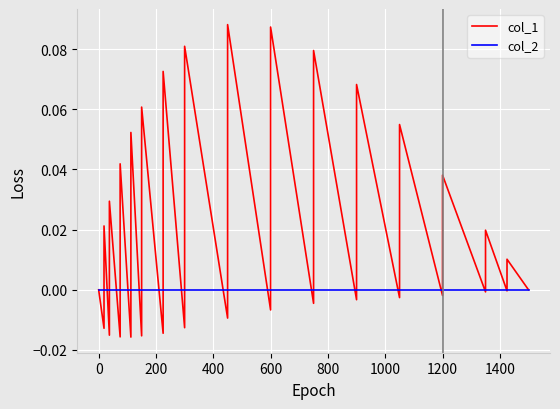

How many data points in col_1 are less than 0?

15